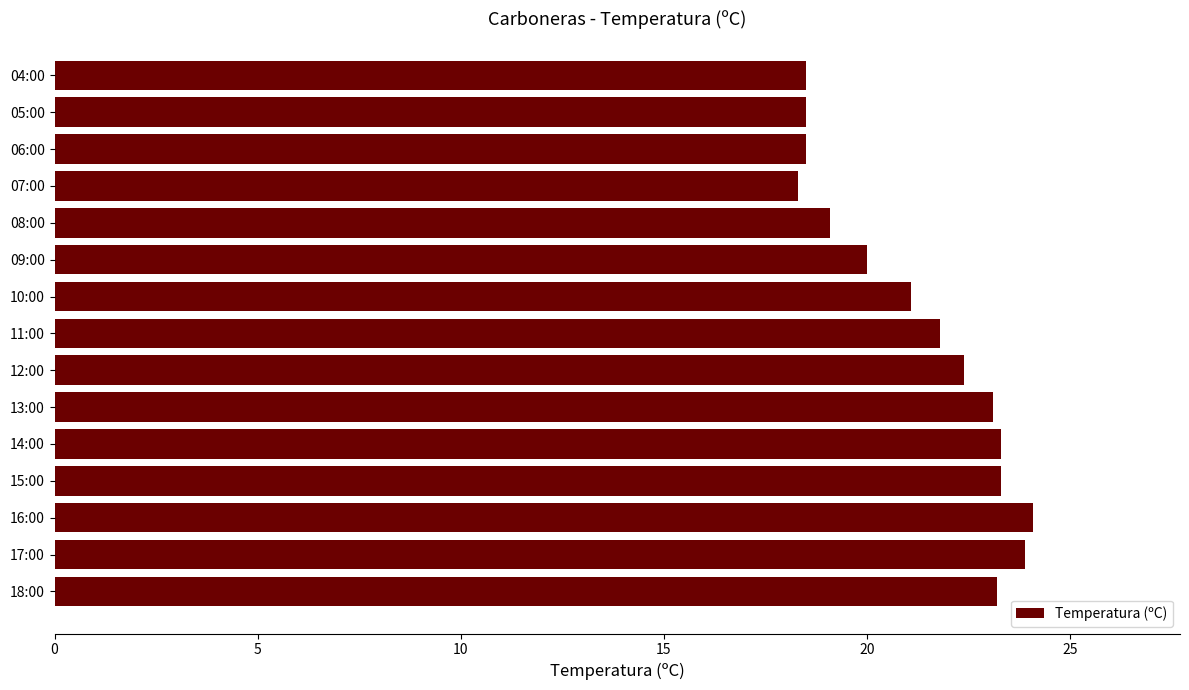

The chart shows a value of 18.3 at 07:00. True or false?

True